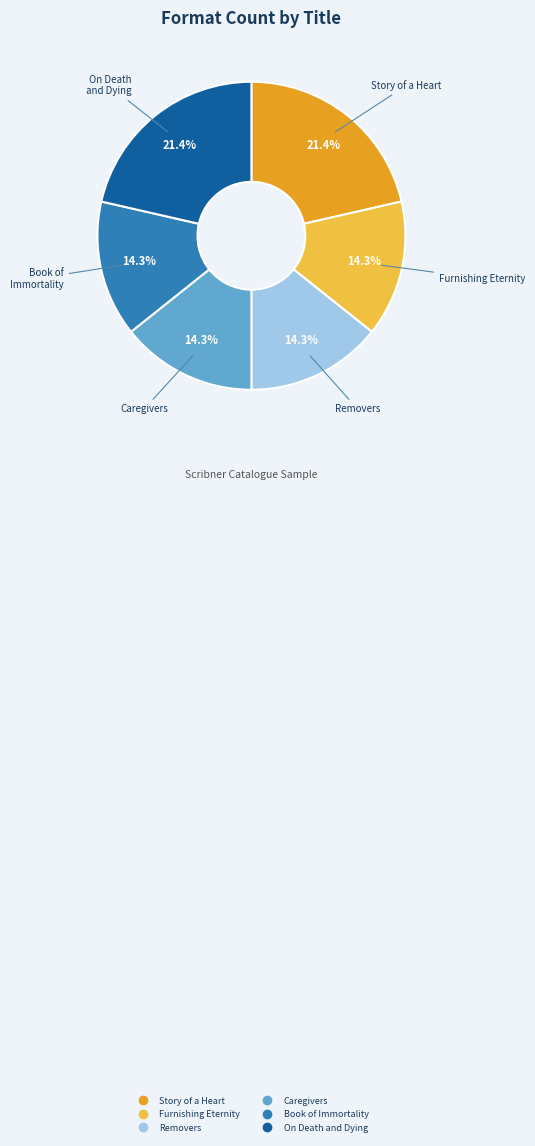

To the nearest percent, what is the average slice percentage?

17%